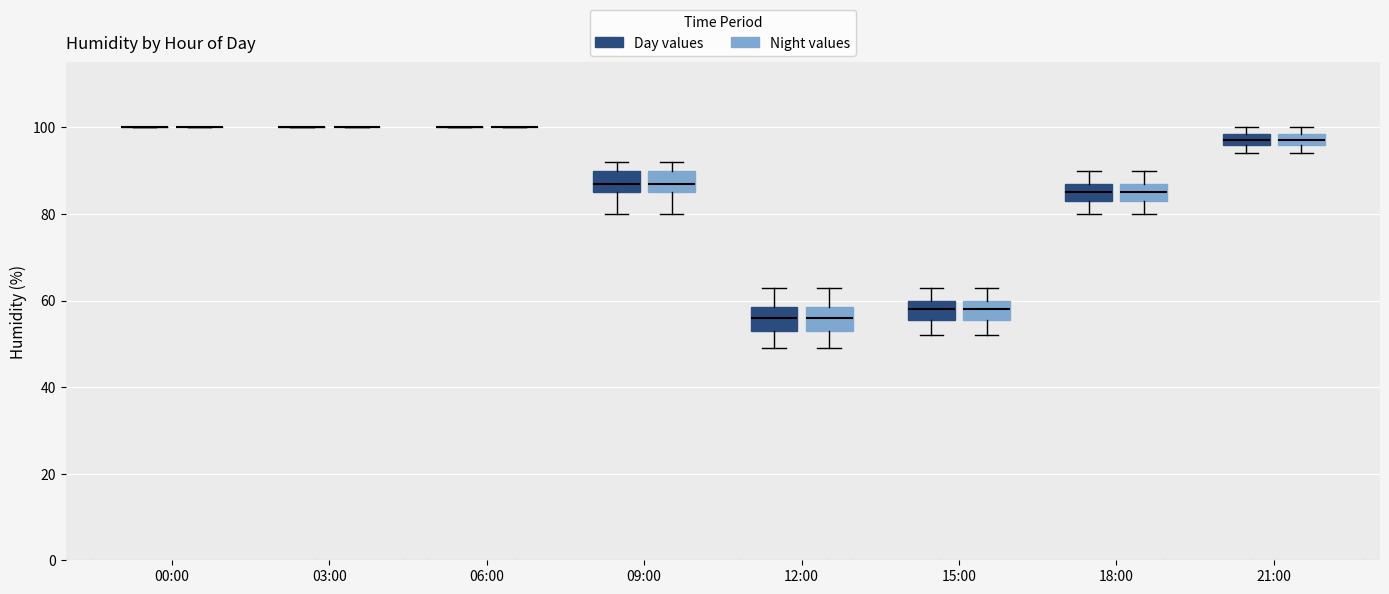

Where does the lower whisker of the box for 12:00 (Night values) end on the y-axis? The values are not printed on the chart, so give them approximately, as read against the axis.

50